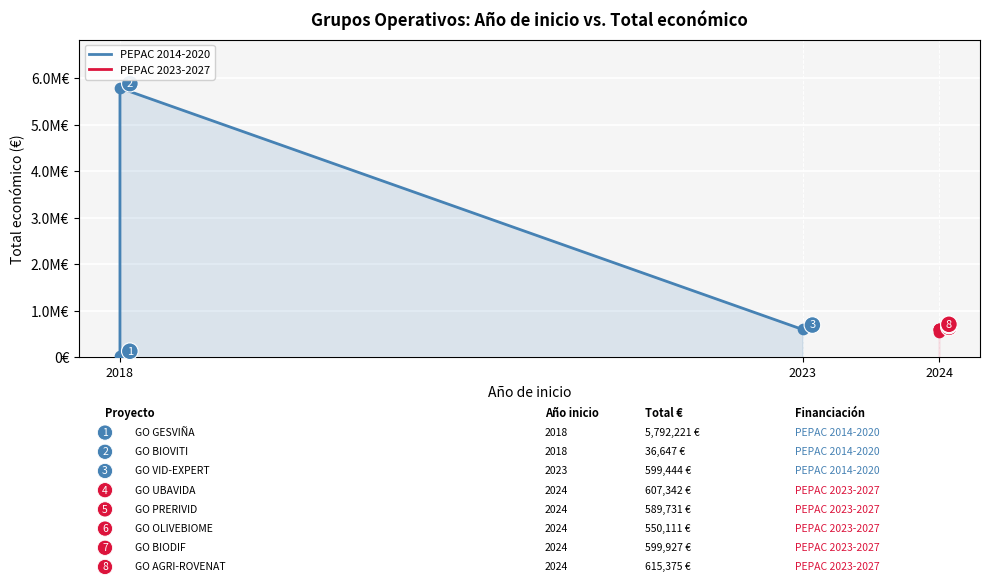

What is the change in value from 2024 to 2024?

+65264